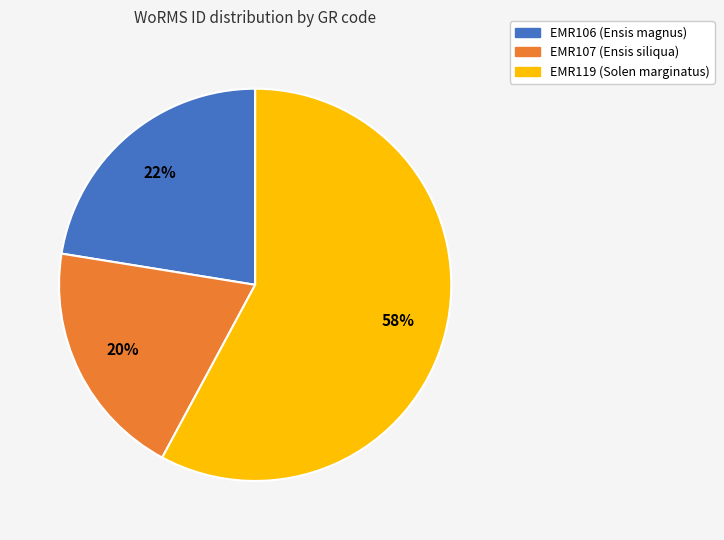

Combined, do EMR107 and EMR106 account for over 50%?

No